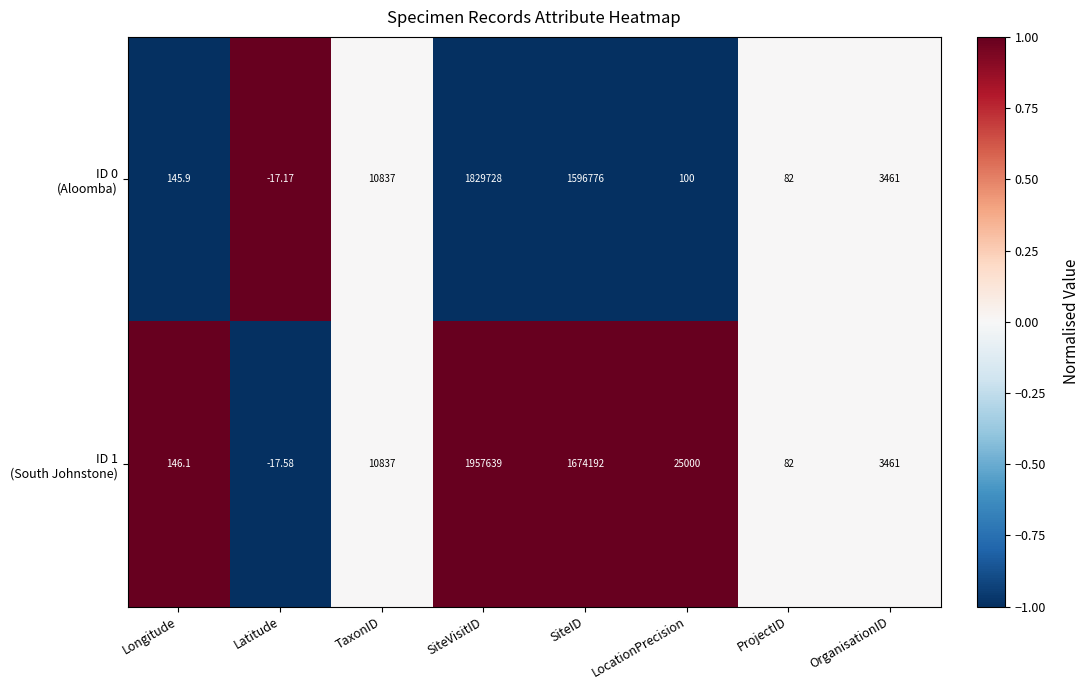

At which category is the sum across all series the highest?

SiteVisitID